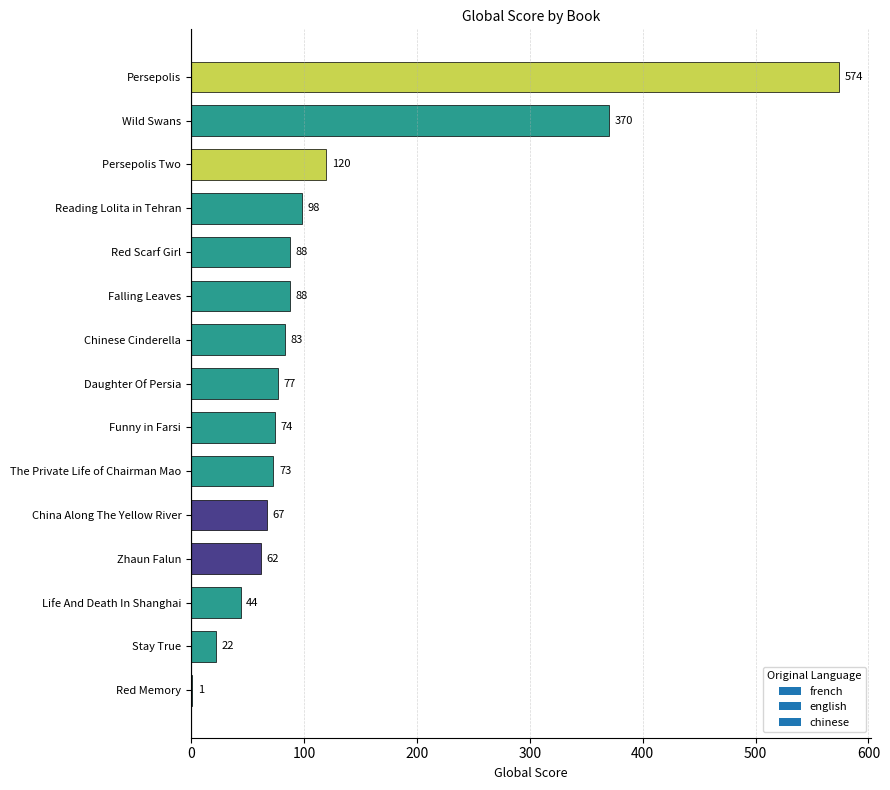

Which has a higher value, Zhaun Falun or Funny in Farsi?

Funny in Farsi